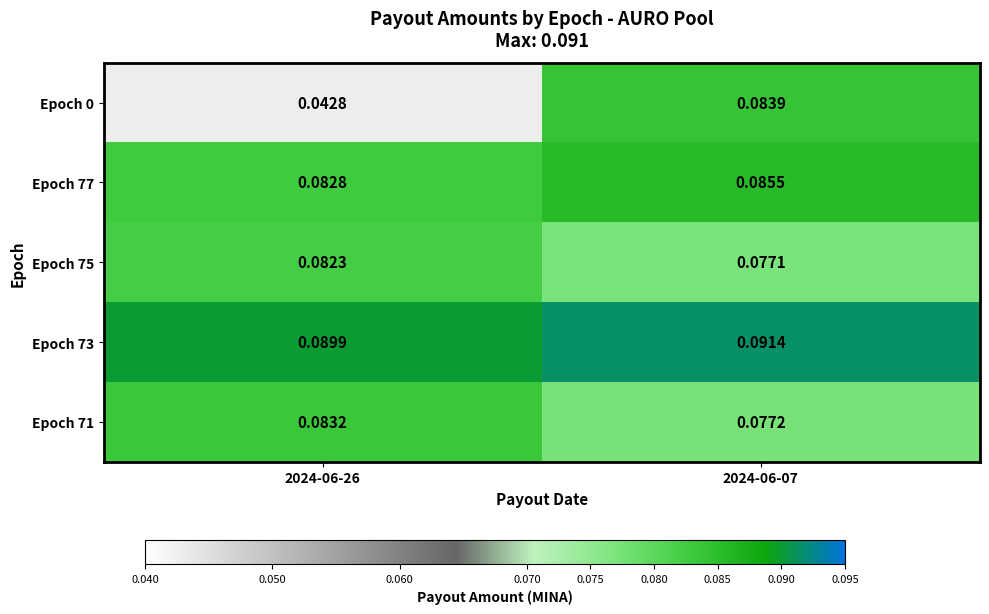

Count the number of categories in the chart.

2